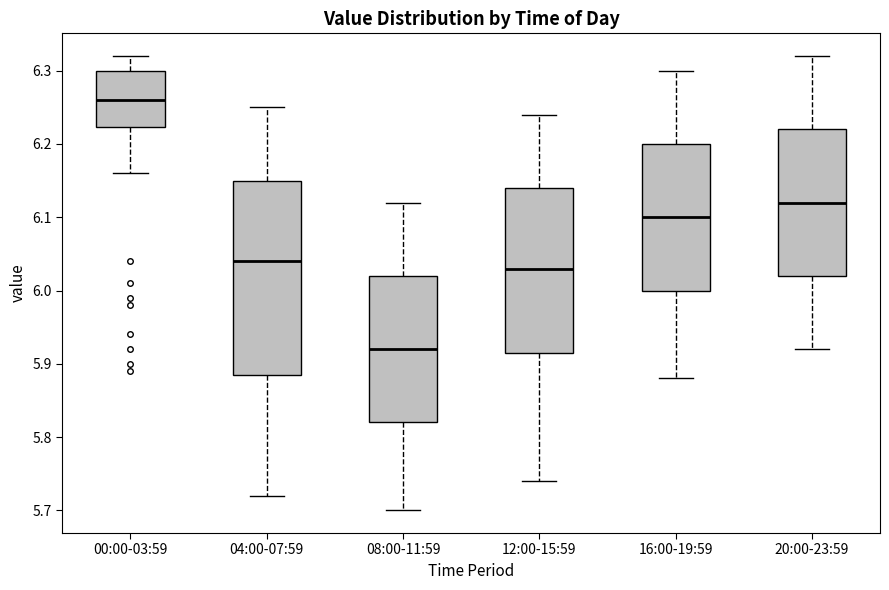

Reading left to right, transcribe this box plot: for each box, give where its median line is, the range the box spans, and where its two whiskers end, as read against the y-axis. The values are not printed on the chart, so give them approximately, as read against the axis.

00:00-03:59: median 6.26, box 6.22 to 6.30, whiskers 6.16 to 6.32
04:00-07:59: median 6.04, box 5.89 to 6.15, whiskers 5.72 to 6.25
08:00-11:59: median 5.92, box 5.82 to 6.02, whiskers 5.70 to 6.12
12:00-15:59: median 6.03, box 5.92 to 6.14, whiskers 5.74 to 6.24
16:00-19:59: median 6.10, box 6.00 to 6.20, whiskers 5.88 to 6.30
20:00-23:59: median 6.12, box 6.02 to 6.22, whiskers 5.92 to 6.32